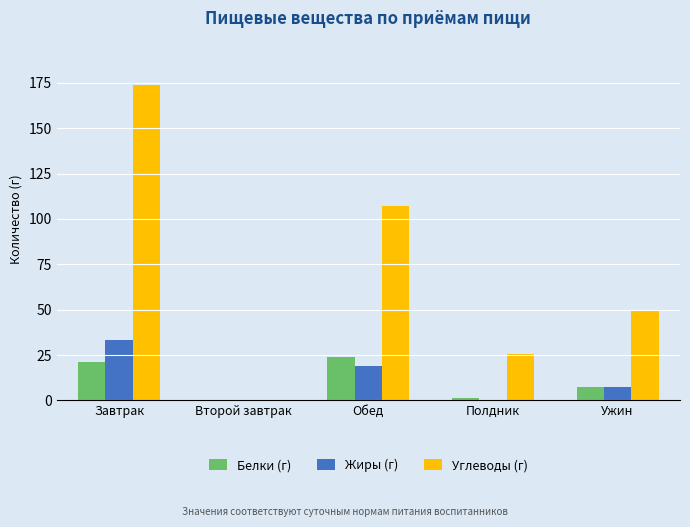

What is the total value across all series at Ужин?

64.6